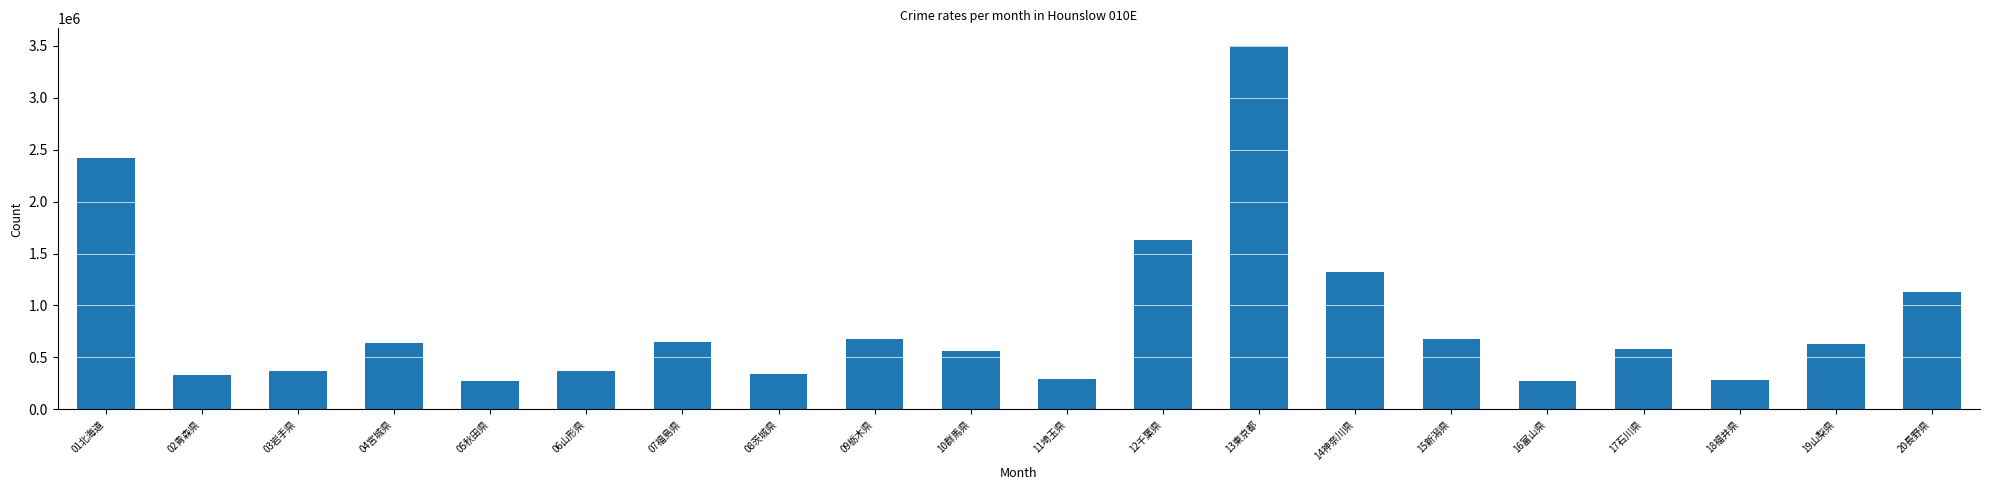

At which label does the data first exceed 629740?

01北海道